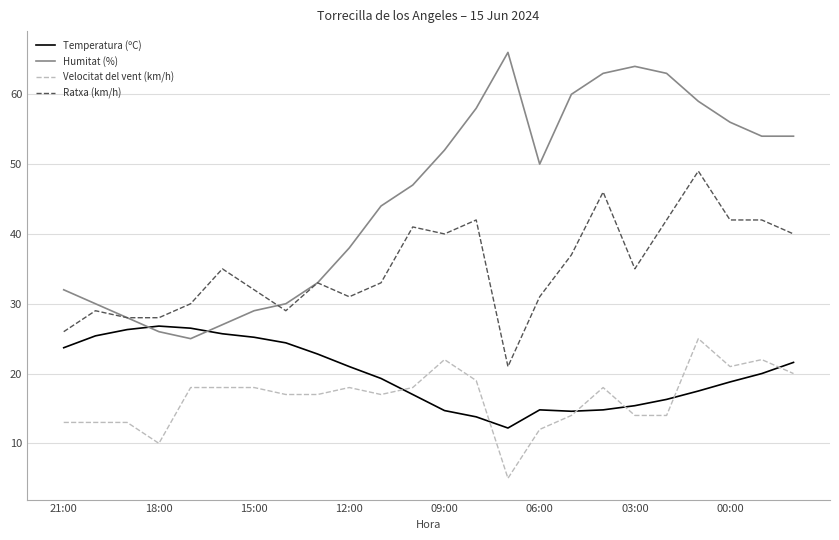

Is this an area chart (filled region under the line)?

No